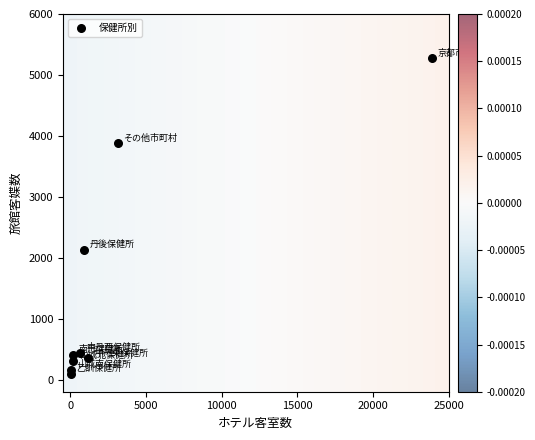

What Y value in the scatter plot is closest to 2685?

2126